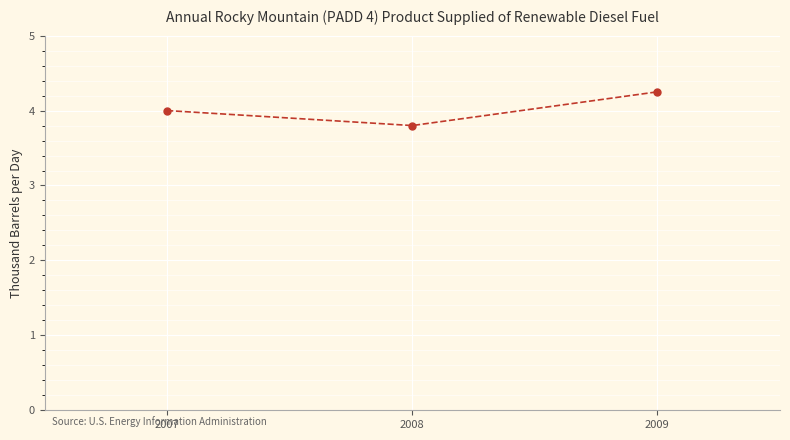

Count the values in the range 3 to 4.

2